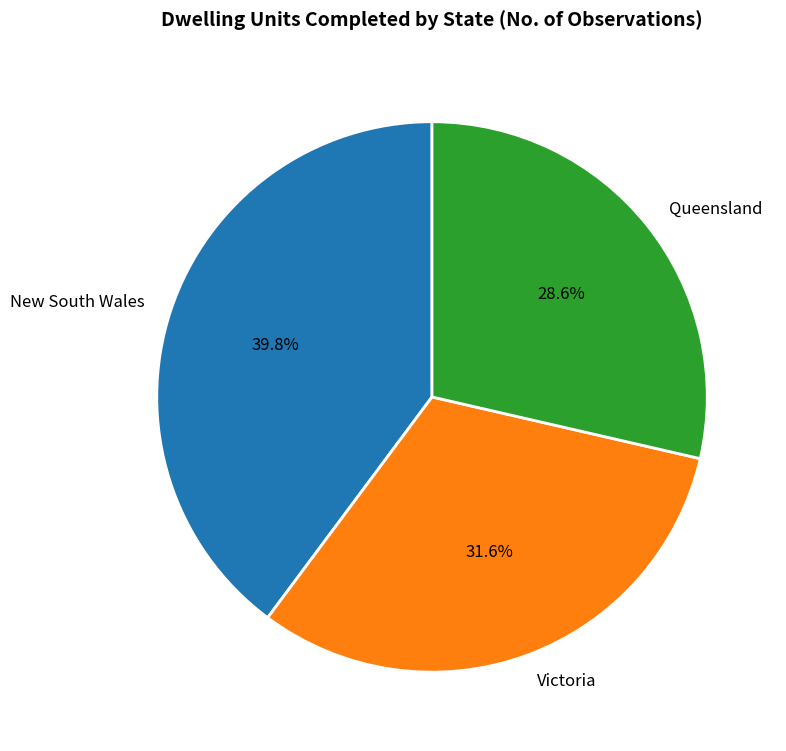

Which slice is the smallest?

Queensland